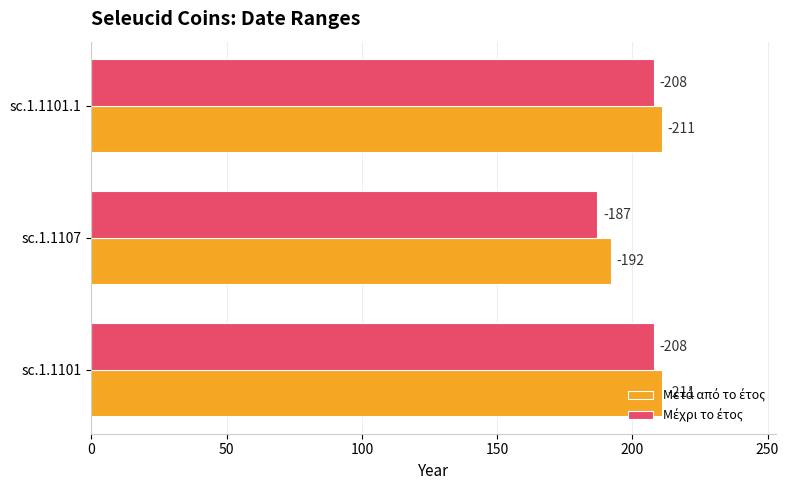

At how many categories does at least one series exceed 192?

2